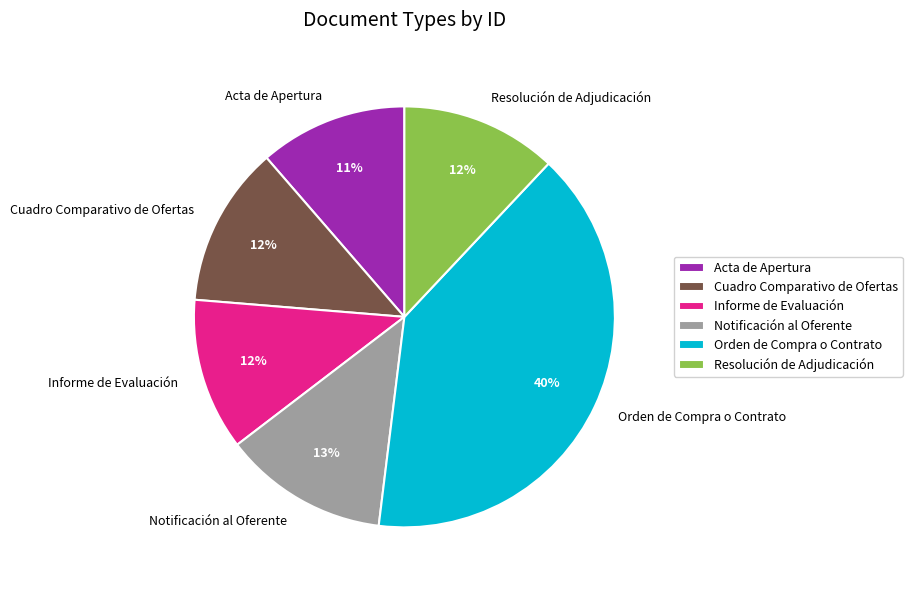

Count the number of slices in the pie.

6